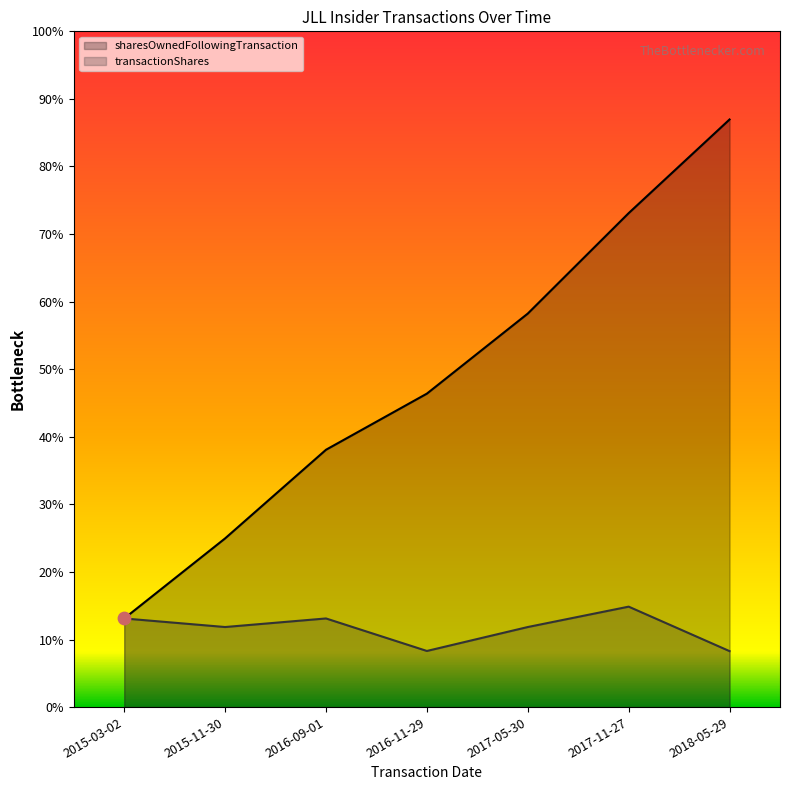

Which series contains the highest Y value?

sharesOwnedFollowingTransaction